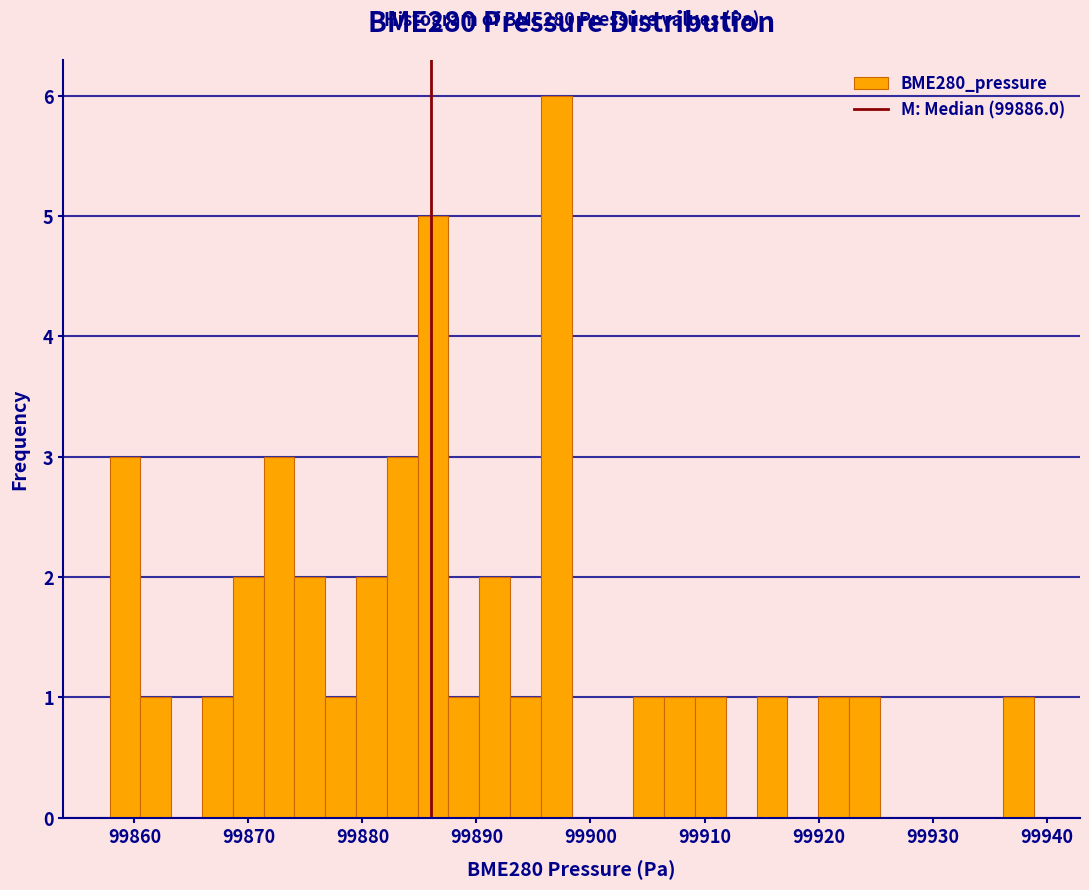

Read against the x-axis, roughly where is the centre of the tallest bar?

99897